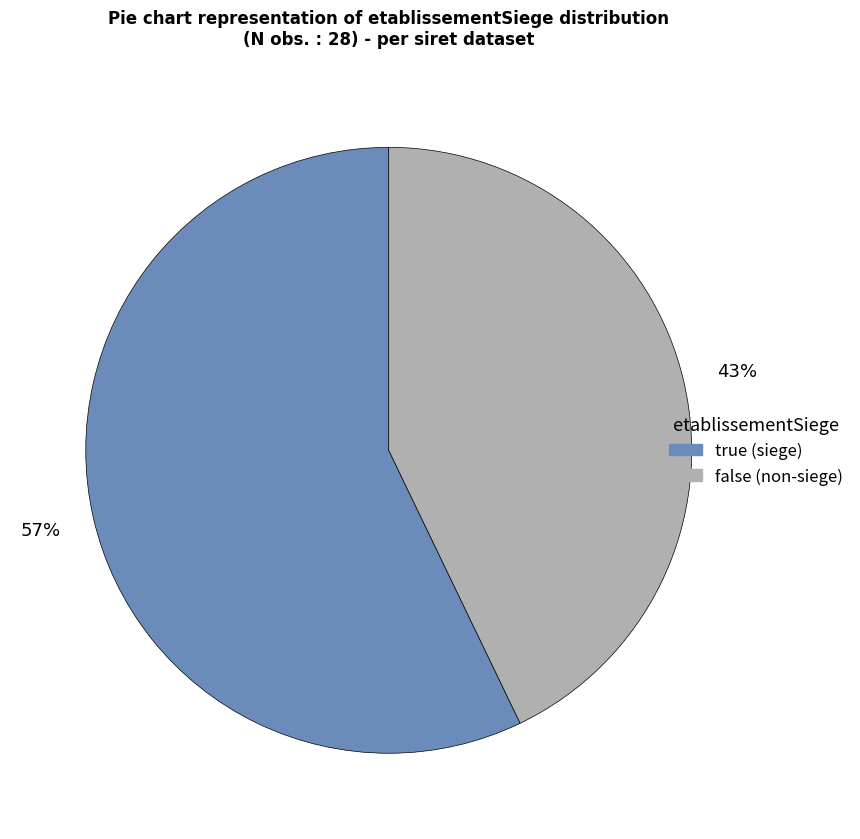

True or false: false accounts for 43% of the total.

True